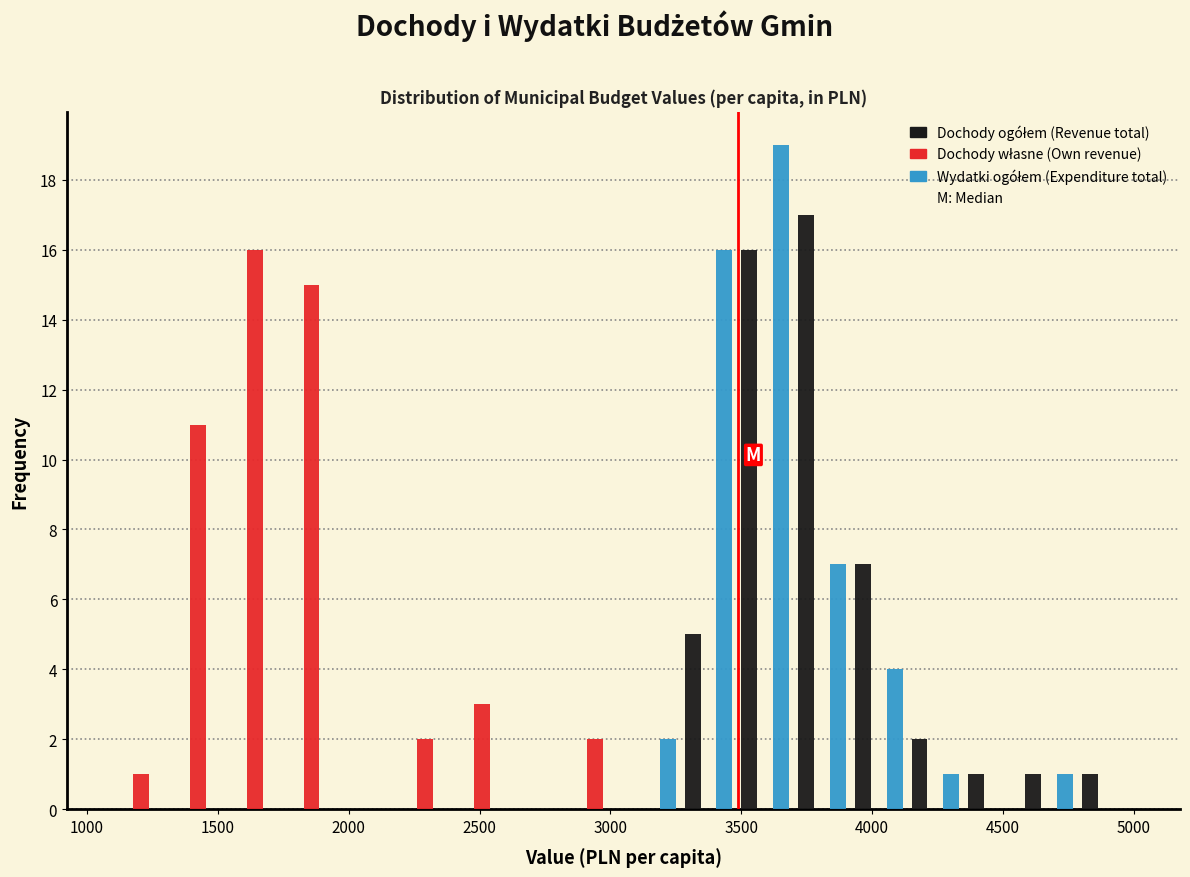

In the Dochody ogółem (Revenue total) series, which range on the x-axis has the tallest bar?

3700 to 3900